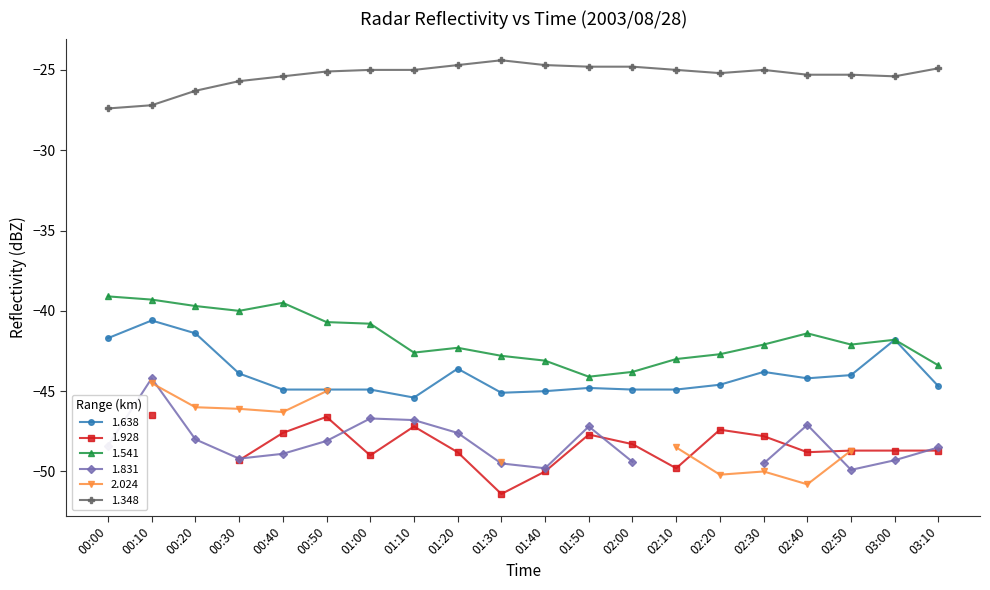

Is it true that 1.348 equals -25.0 at 01:00?

True